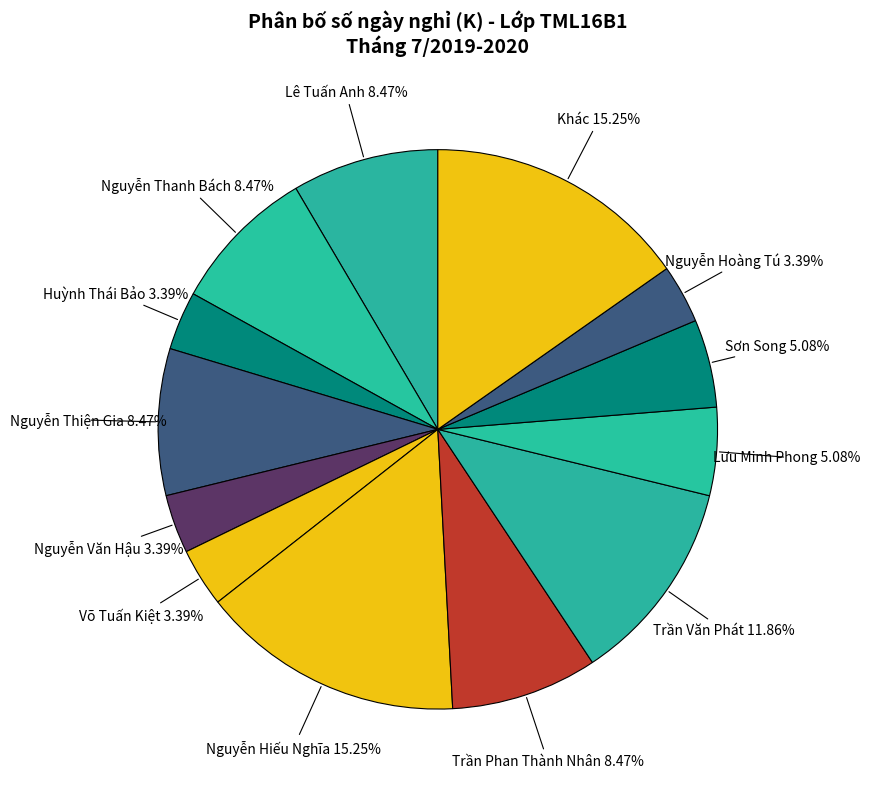

Is there a majority slice in this chart?

No